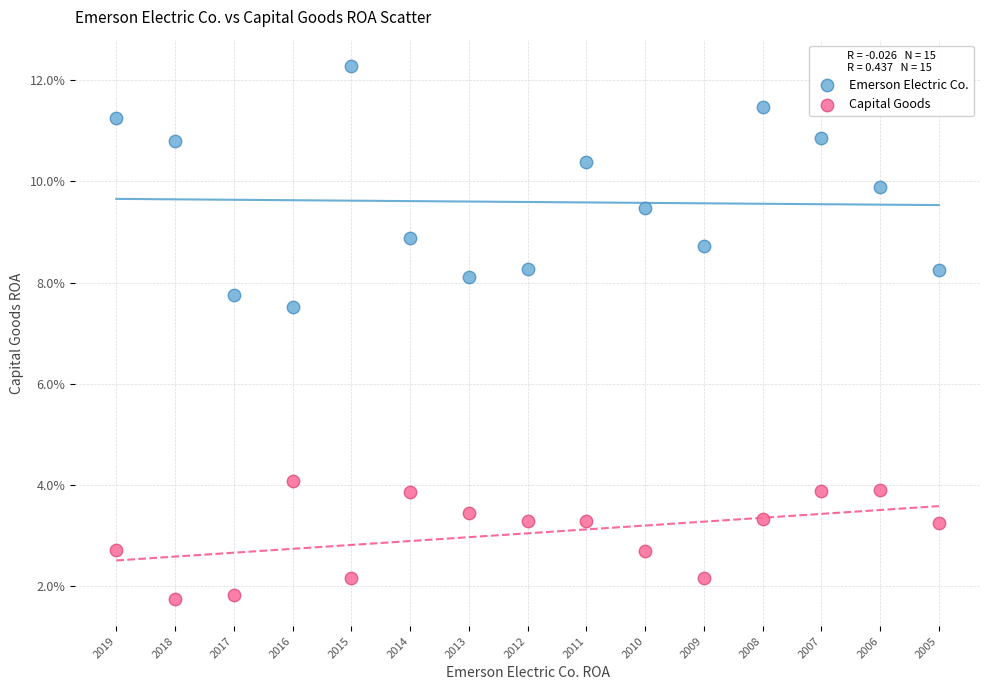

Which series reaches the maximum Y coordinate?

Emerson Electric Co.